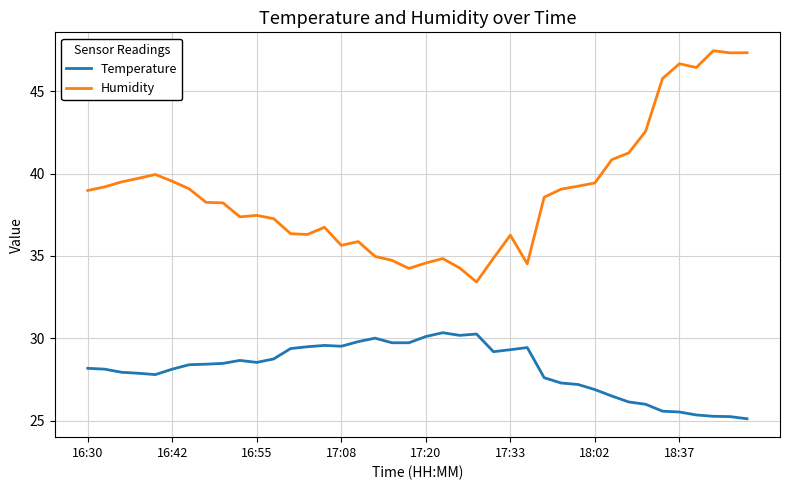

Does the chart have visible grid lines?

Yes